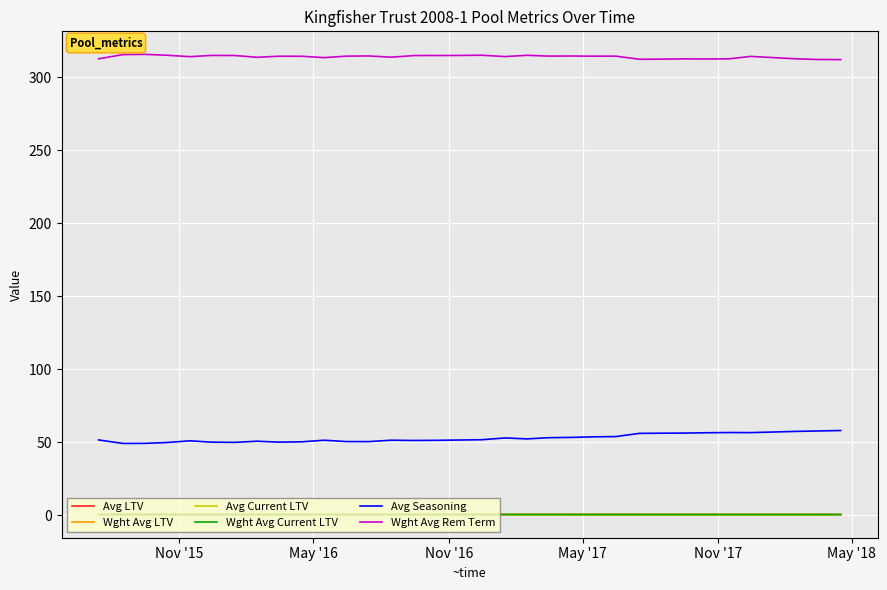

True or false: Wght Avg Current LTV and Avg LTV cross at least once.

False